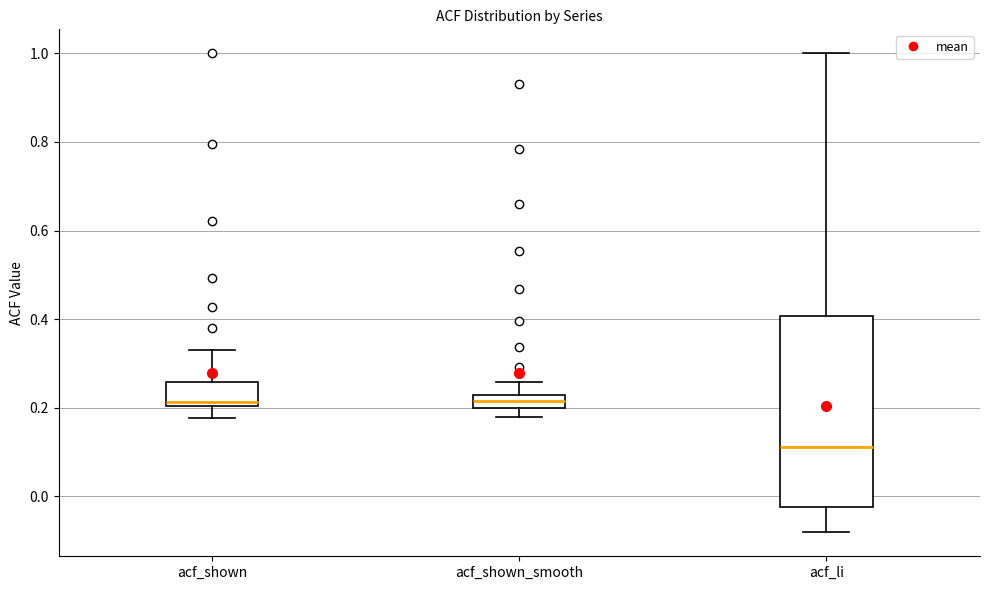

Where is the upper edge of the box for acf_shown on the y-axis? The values are not printed on the chart, so give them approximately, as read against the axis.

0.26